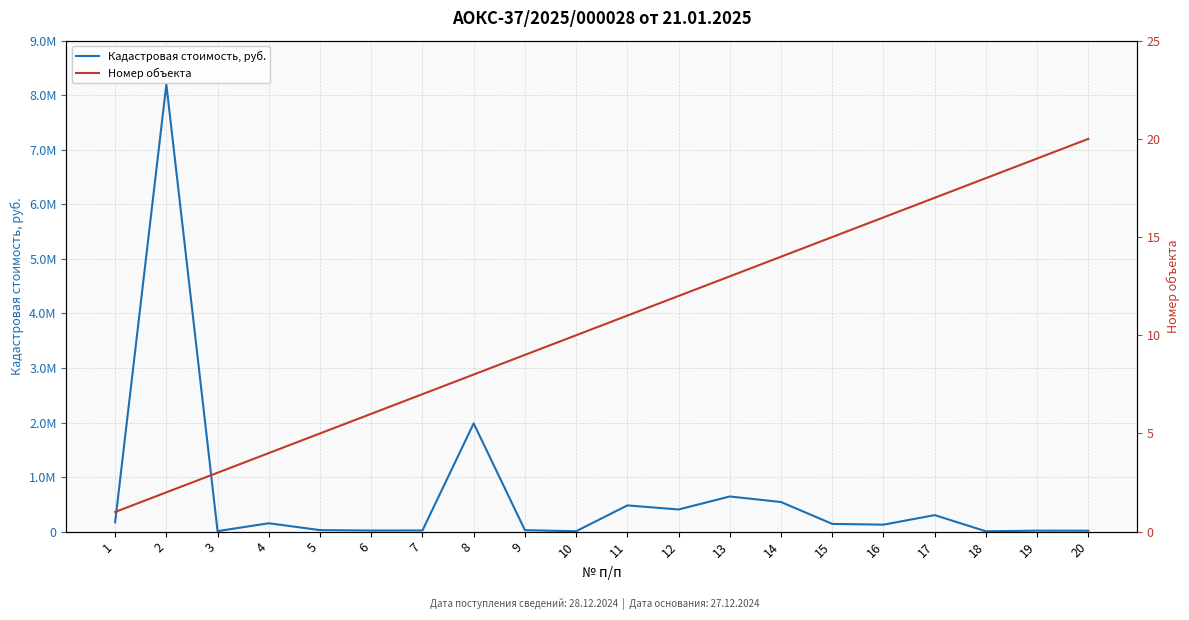

What is the difference between the maximum and second lowest values in the Номер объекта series?

18.0